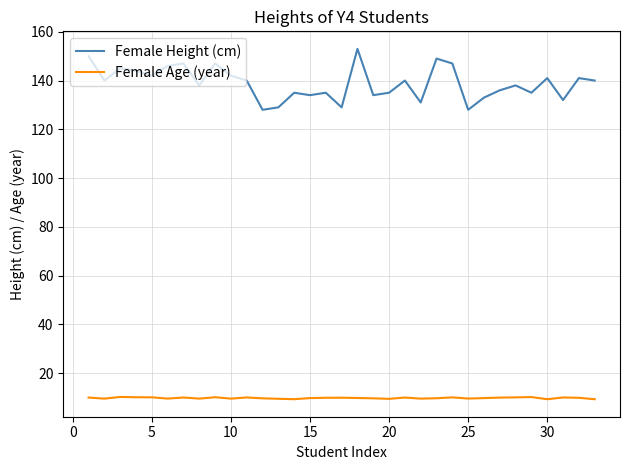

List the series in order of their peak value, lowest first.

Female Age (year), Female Height (cm)